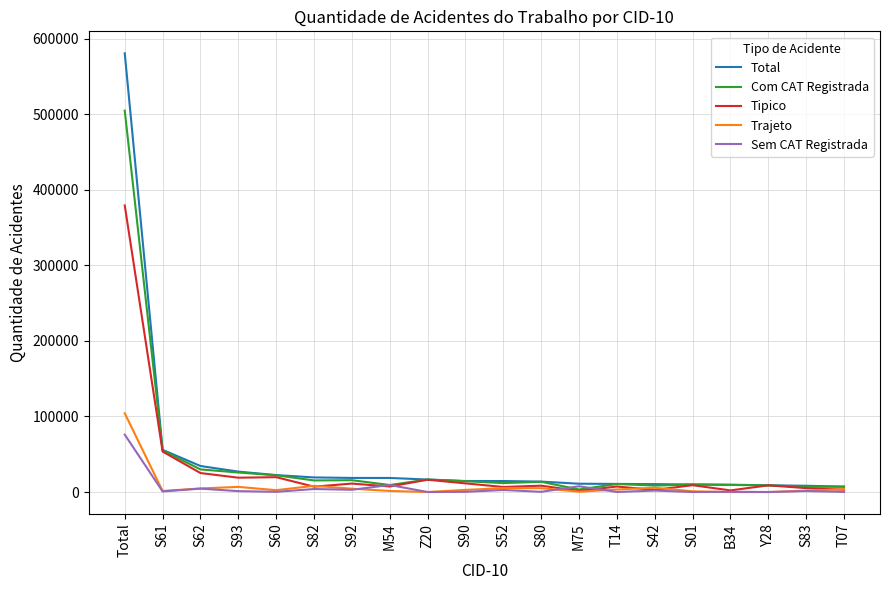

Read the Tipico value at S93.

18970